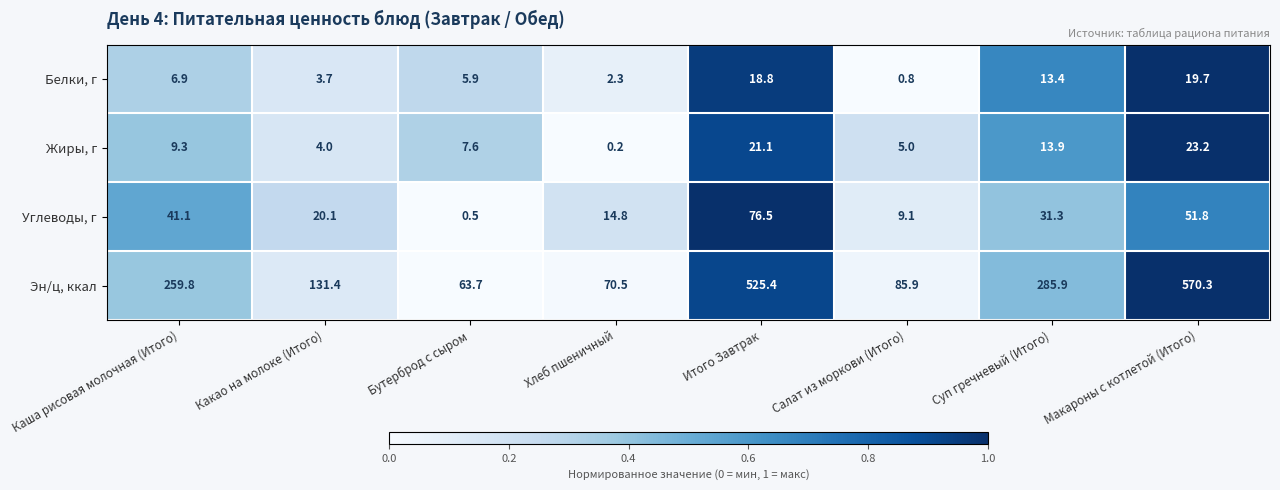

What is the sum of the Углеводы, г values at Салат из моркови (Итого) and Бутерброд с сыром?

9.6